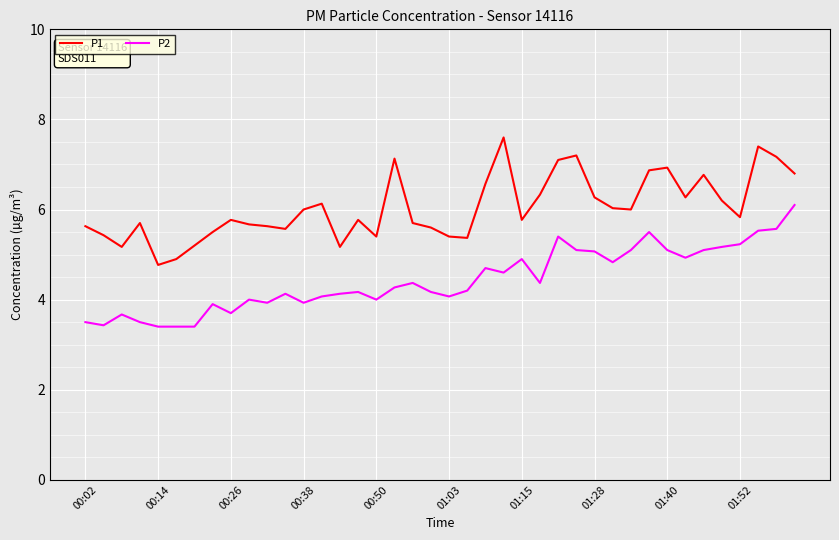

What is the difference between the maximum and minimum values in the P1 series?

2.8